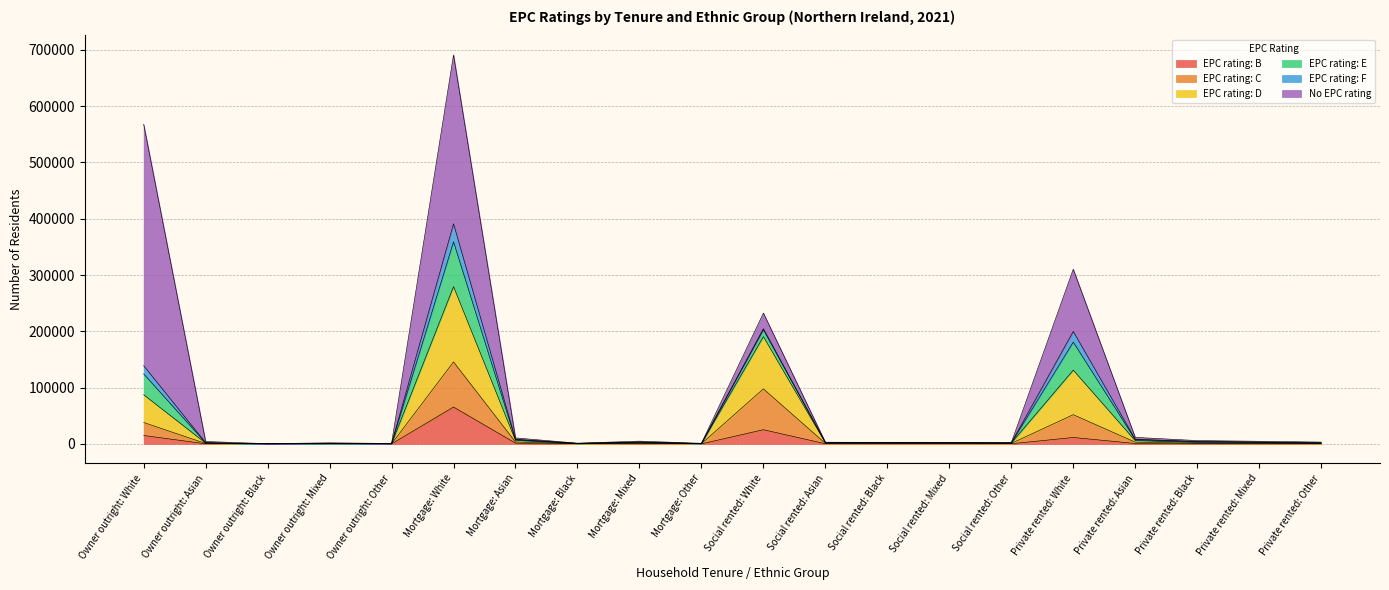

True or false: EPC rating: D has more than 2 points higher than both neighbors.

True